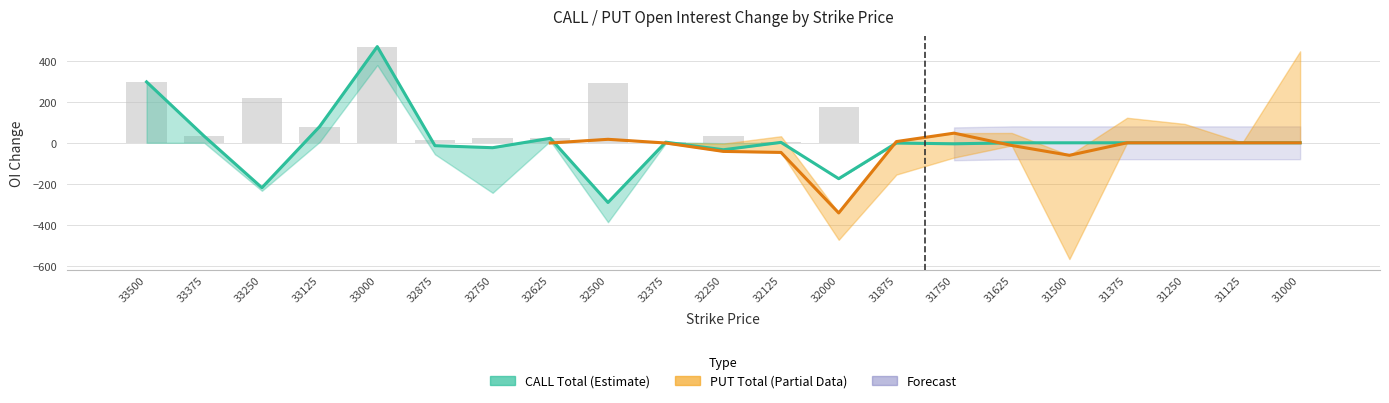

Is the value of CALL_sum at 33250 greater than the value of CALL_total at 33000?

No